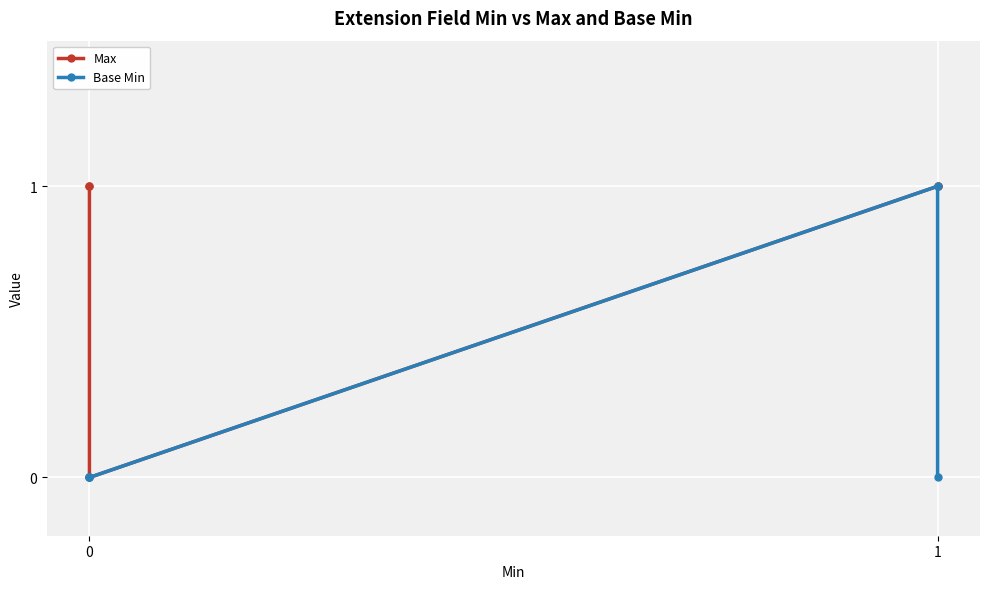

The Base Min series shows -1 at 0. True or false?

False